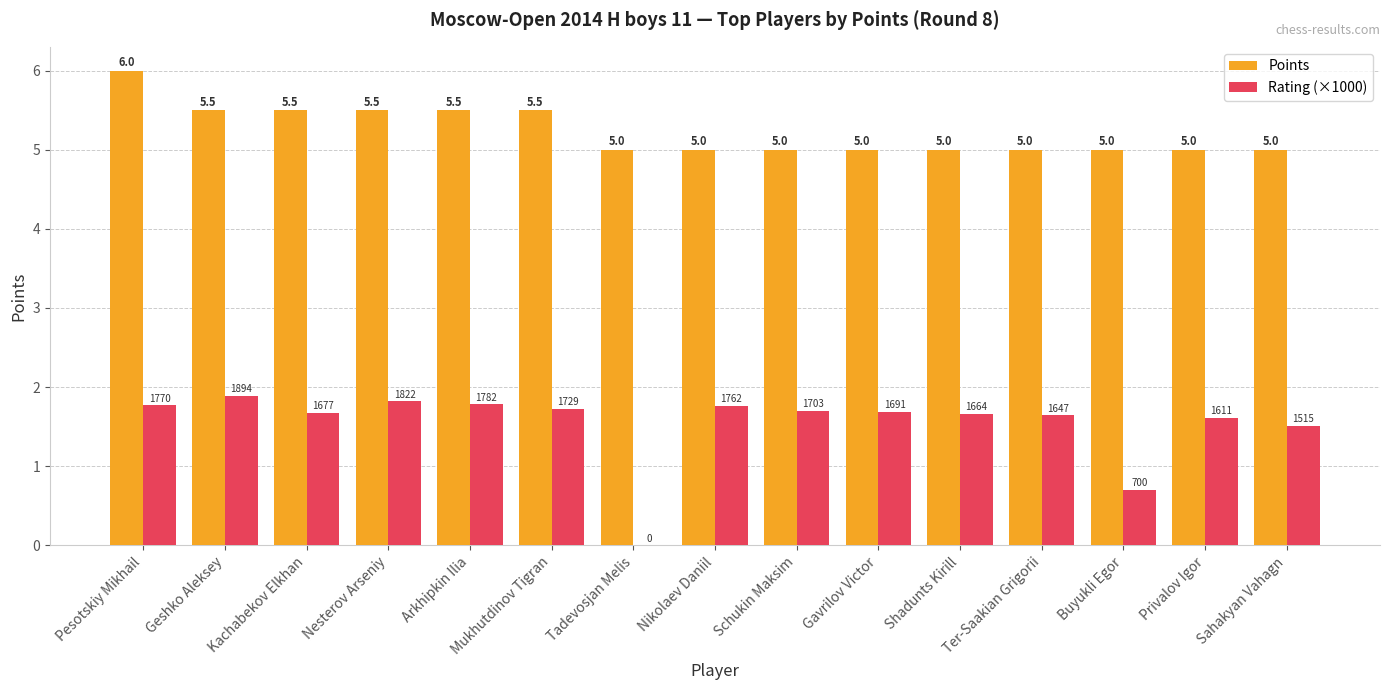

What is the sum of the Points values at Pesotskiy Mikhail and Sahakyan Vahagn?

11.0